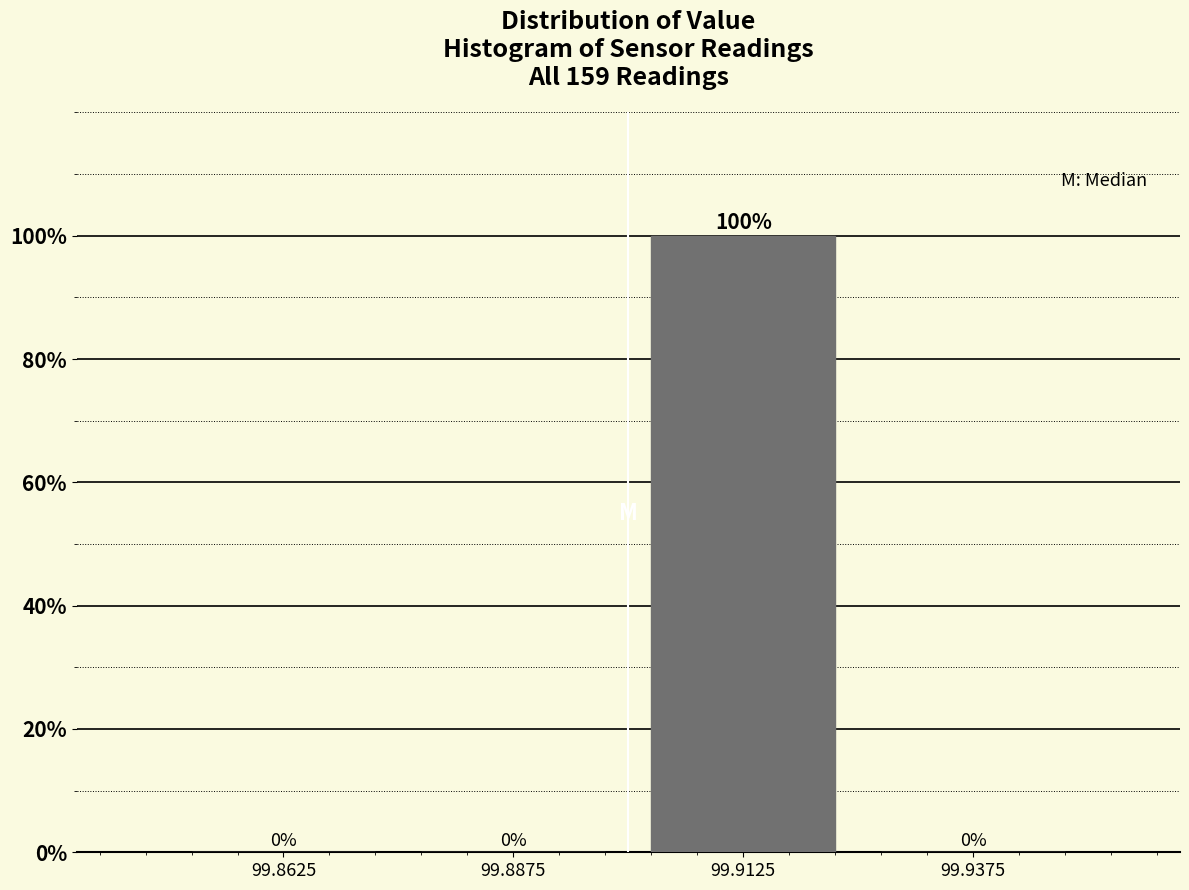

Reading right to left, list all the values displayed in this chart.

99.9375=0	99.9125=100	99.8875=0	99.8625=0